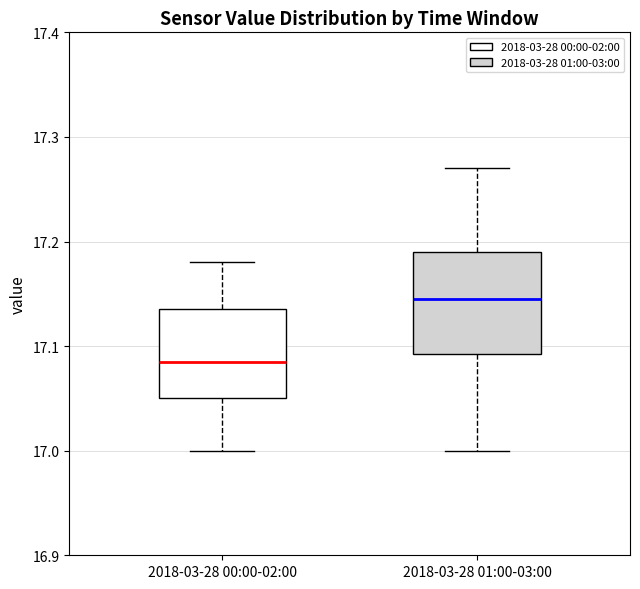

Which box is the tallest, from its lower edge to its upper edge?

2018-03-28 01:00-03:00